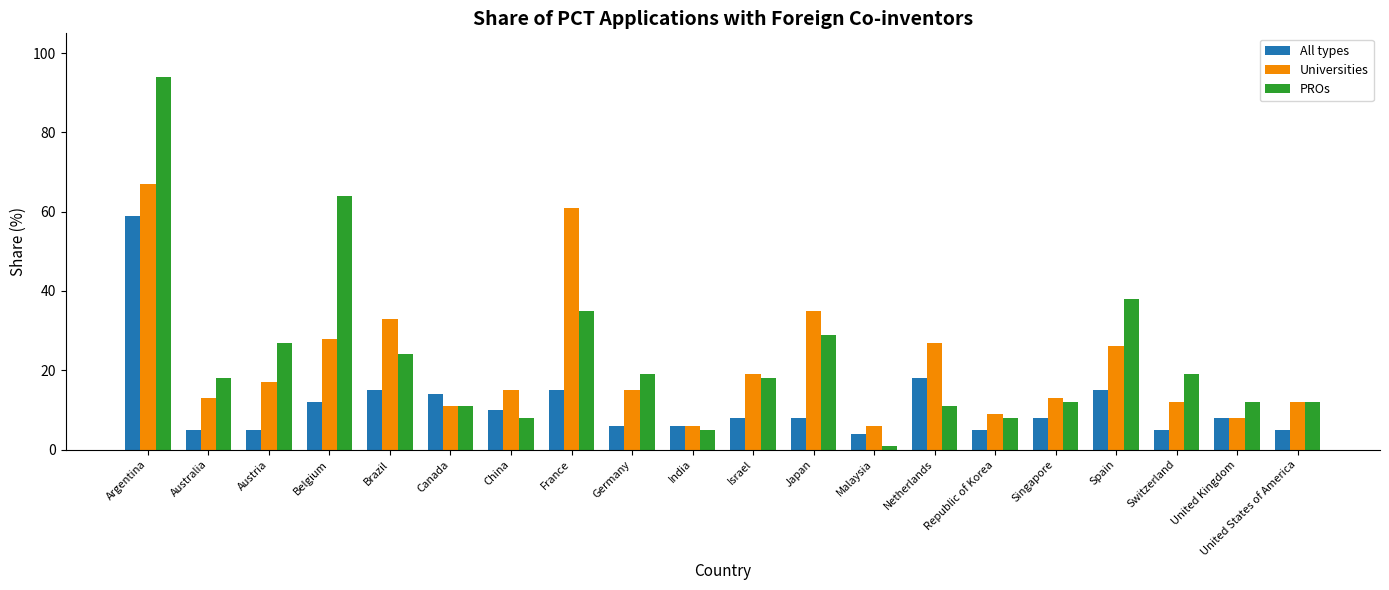

At how many categories does at least one series exceed 32?

6